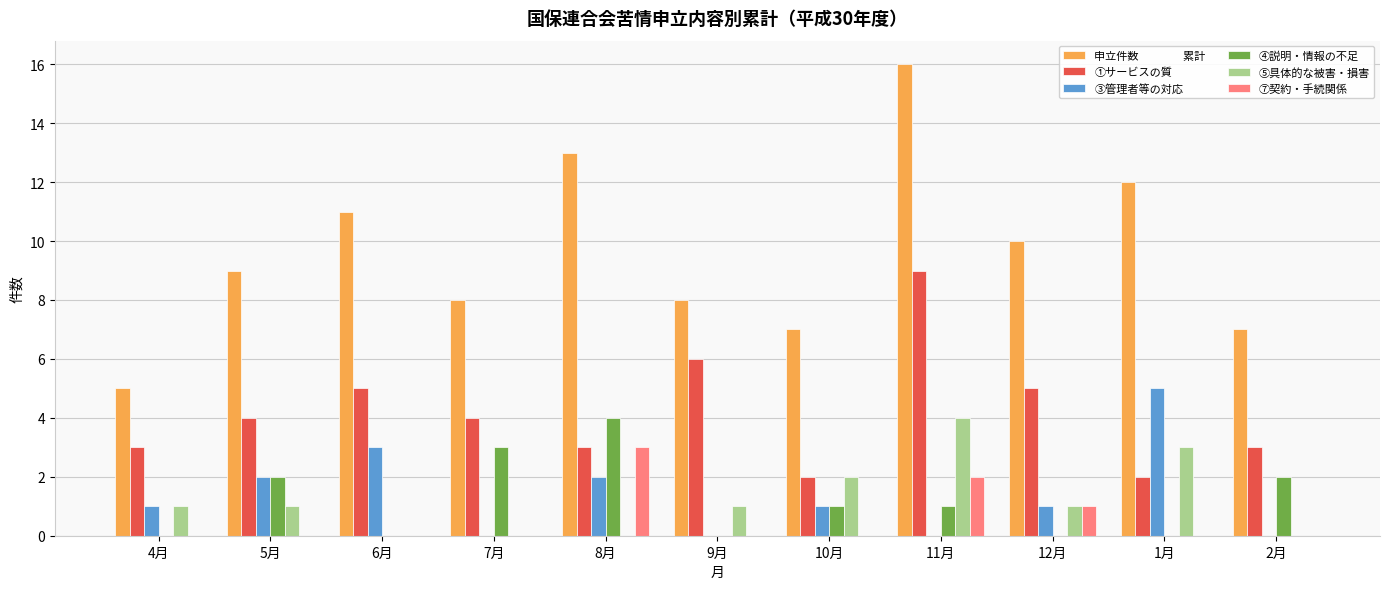

What is the greatest value displayed?

16